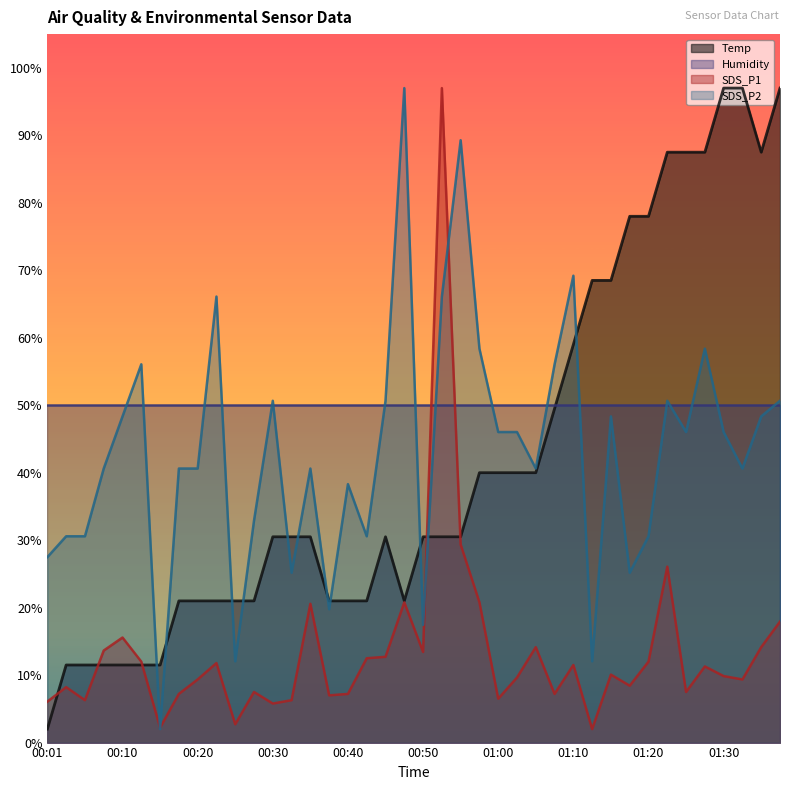

Which series has the largest range (max minus min)?

Temp